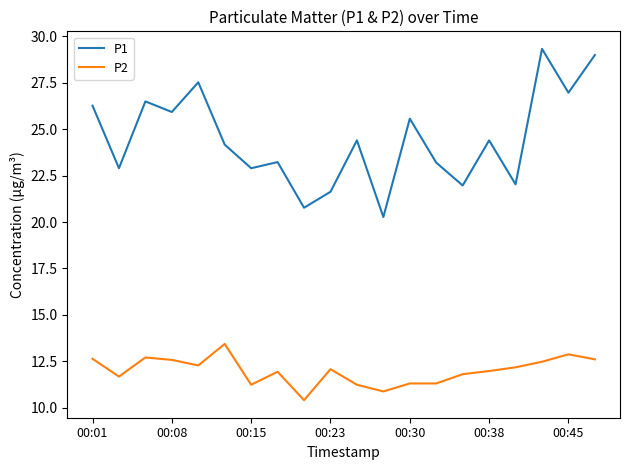

Which series has the widest spread of values?

P1